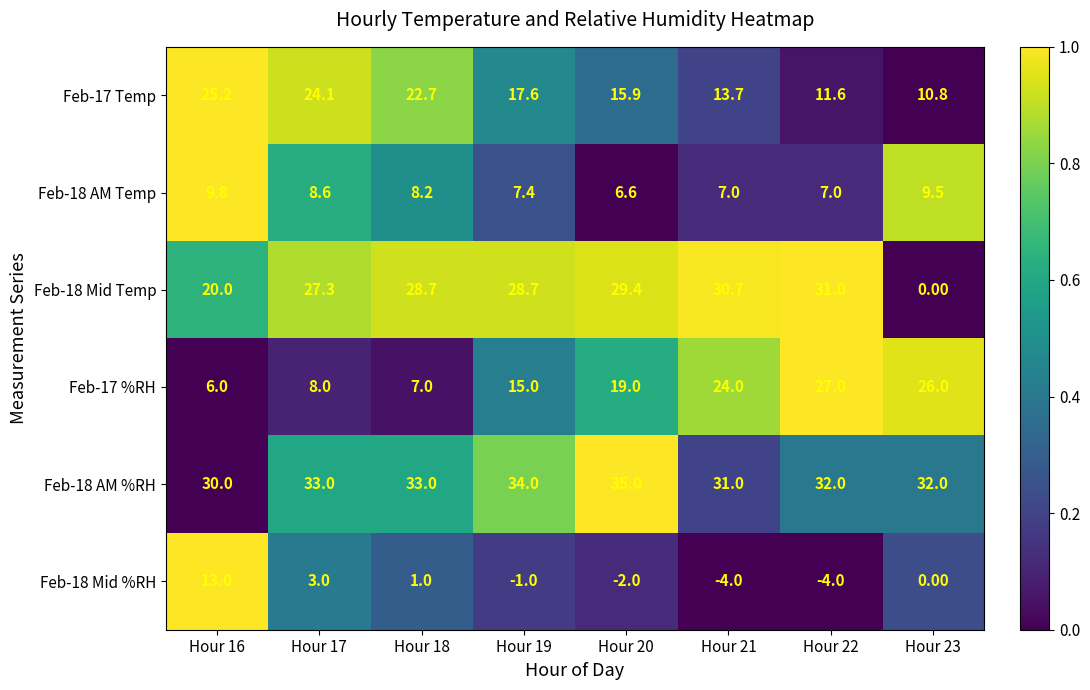

What is the sum of all Feb-18 AM Temp values?

64.1